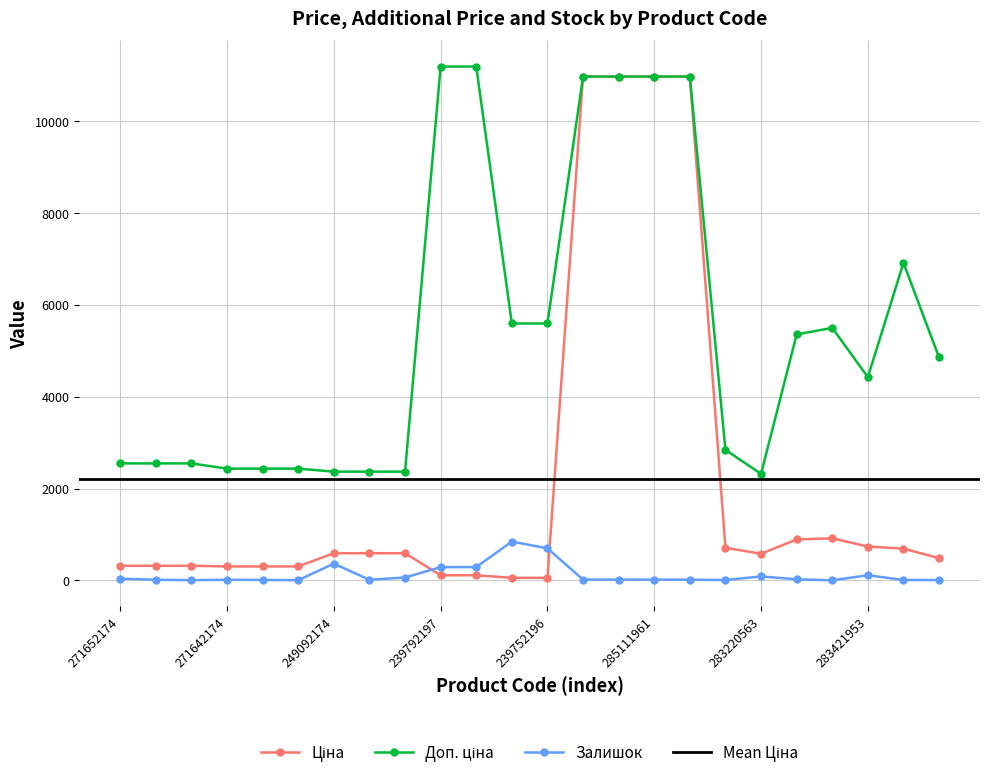

How many interior local peaks does the Ціна series have?

1